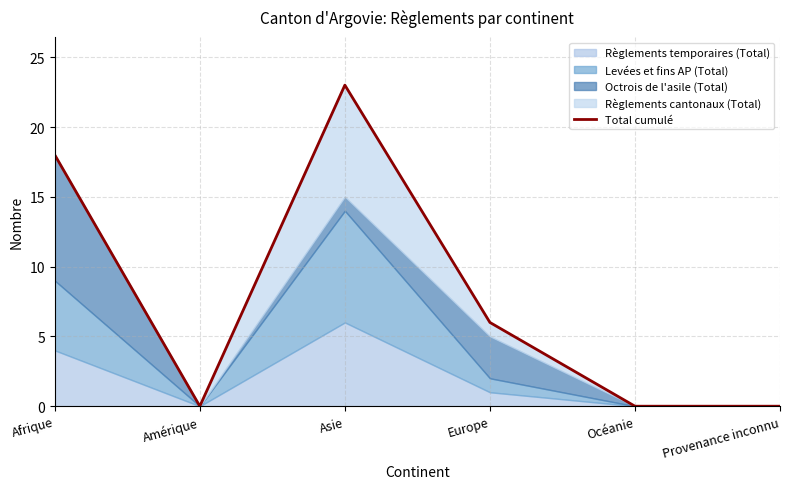

Reading right to left, transcribe all the data shown in this chart.

0	0	6	23	0	18